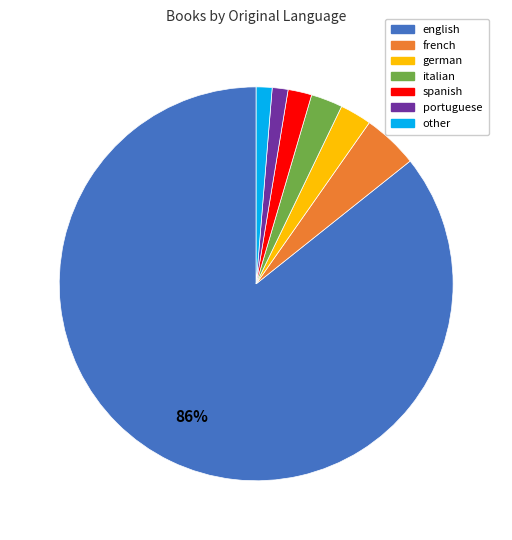

Between french and english, which is larger?

english